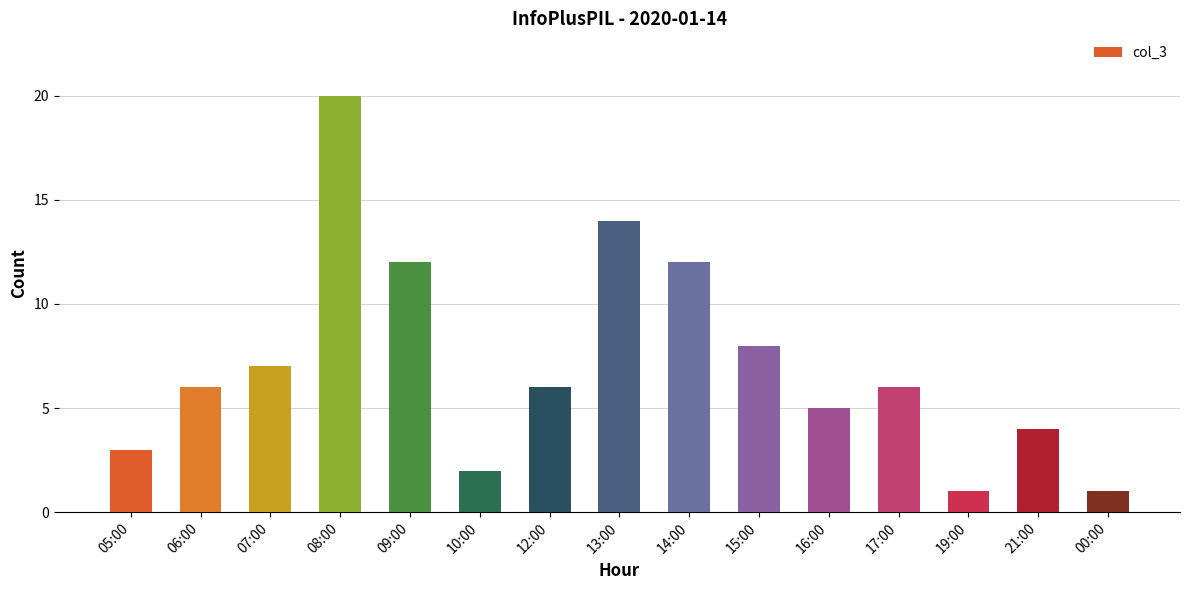

What is the difference between the maximum and second lowest values?

19